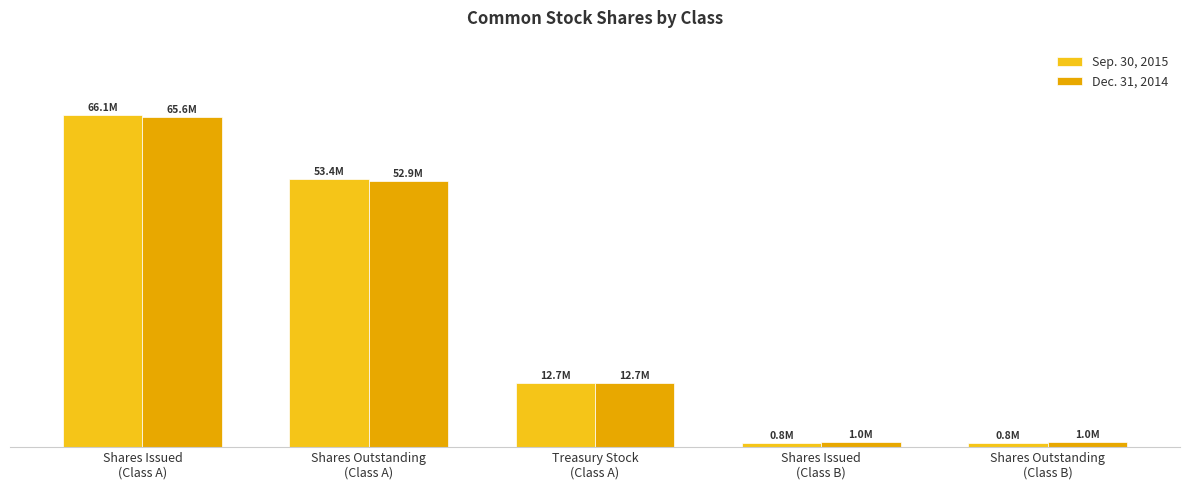

Reading left to right, what are all the values shown in this chart?

Sep. 30, 2015: Shares Issued
(Class A)=66081310	Shares Outstanding
(Class A)=53352916	Treasury Stock
(Class A)=12728394	Shares Issued
(Class B)=794938	Shares Outstanding
(Class B)=794938
Dec. 31, 2014: Shares Issued
(Class A)=65632309	Shares Outstanding
(Class A)=52938267	Treasury Stock
(Class A)=12694042	Shares Issued
(Class B)=1020485	Shares Outstanding
(Class B)=1020485